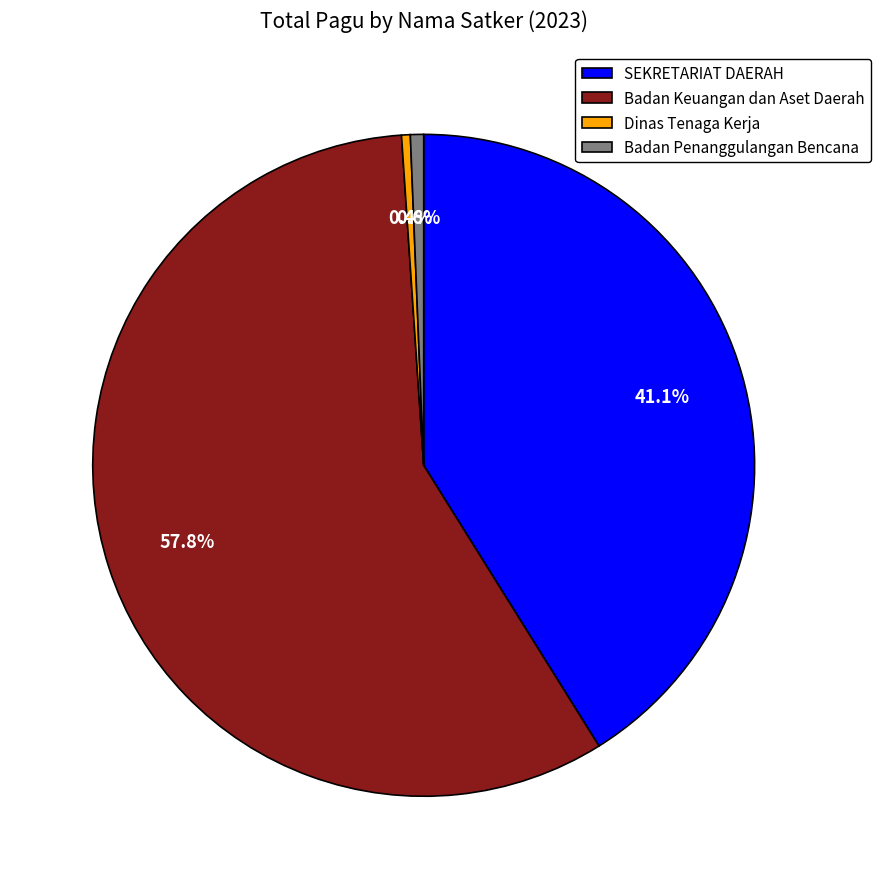

What percentage is NOT represented by Badan Penanggulangan Bencana?

99.4%